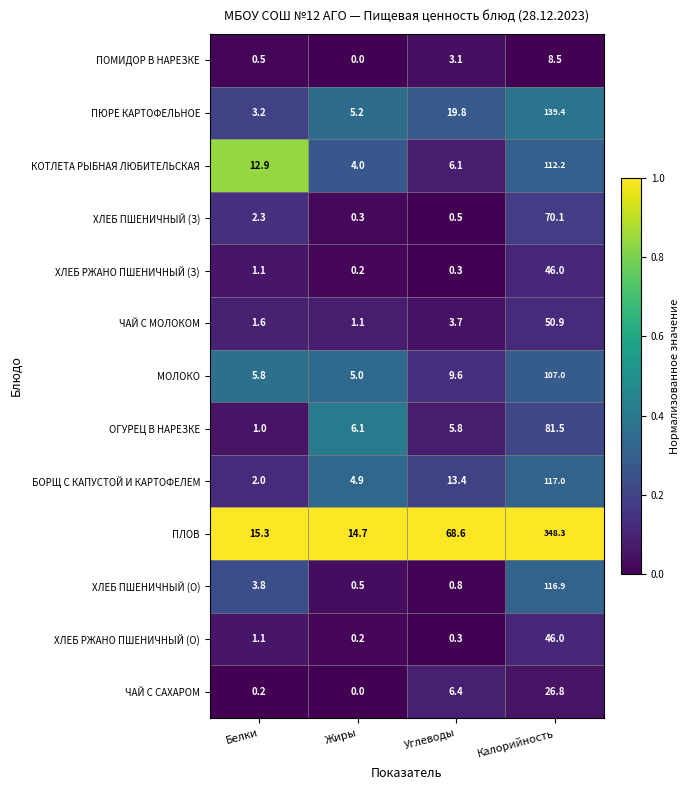

The value of ПОМИДОР В НАРЕЗКЕ at Калорийность is 8.5. True or false?

True